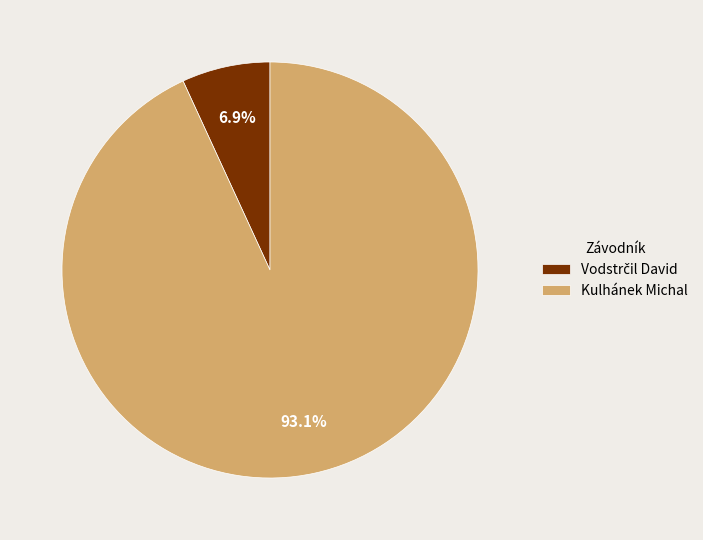

Which category has the biggest portion of the pie?

Kulhánek Michal